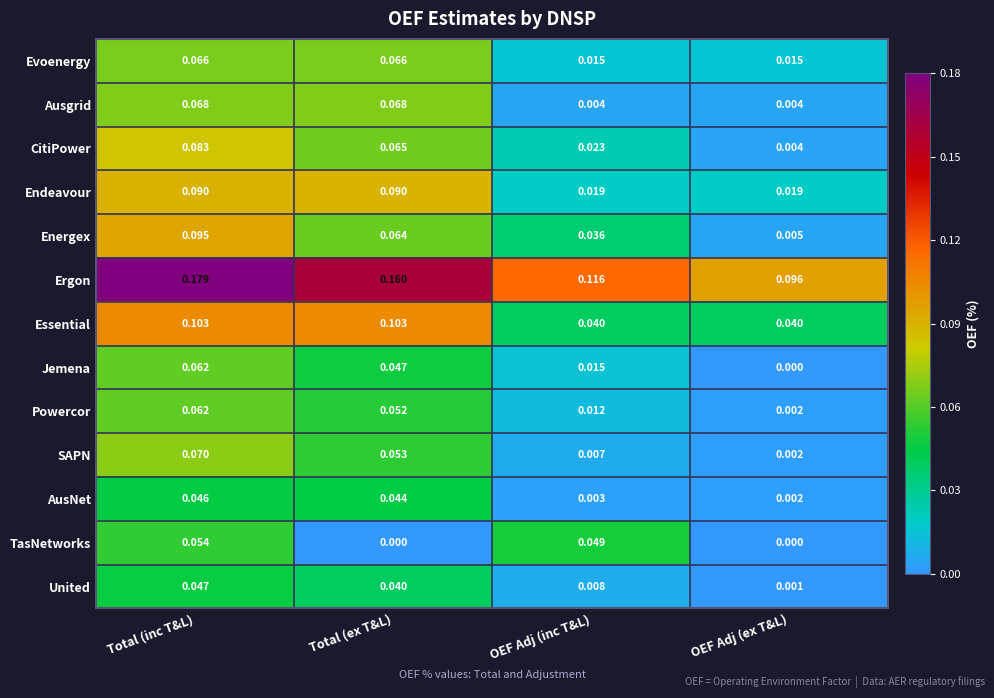

Which series has the largest range (max minus min)?

Energex